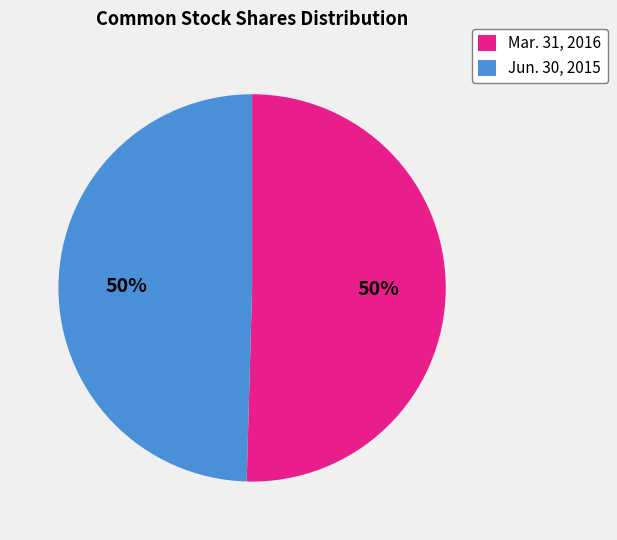

To the nearest percent, what percentage of the pie is Jun. 30, 2015?

50%